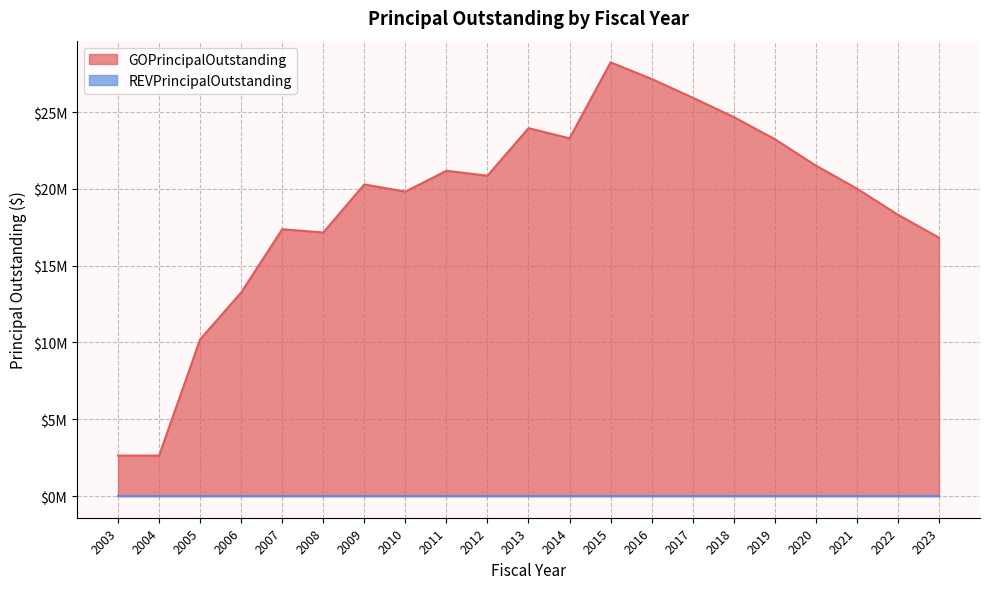

Reading right to left, list all the values displayed in this chart.

2023=16825000	2022=18320000	2021=20020000	2020=21520000	2019=23240000	2018=24680000	2017=25940000	2016=27160000	2015=28240000	2014=23295000	2013=23955000	2012=20860000	2011=21180000	2010=19825000	2009=20290000	2008=17160000	2007=17375000	2006=13255000	2005=10205000	2004=2635000	2003=2635000